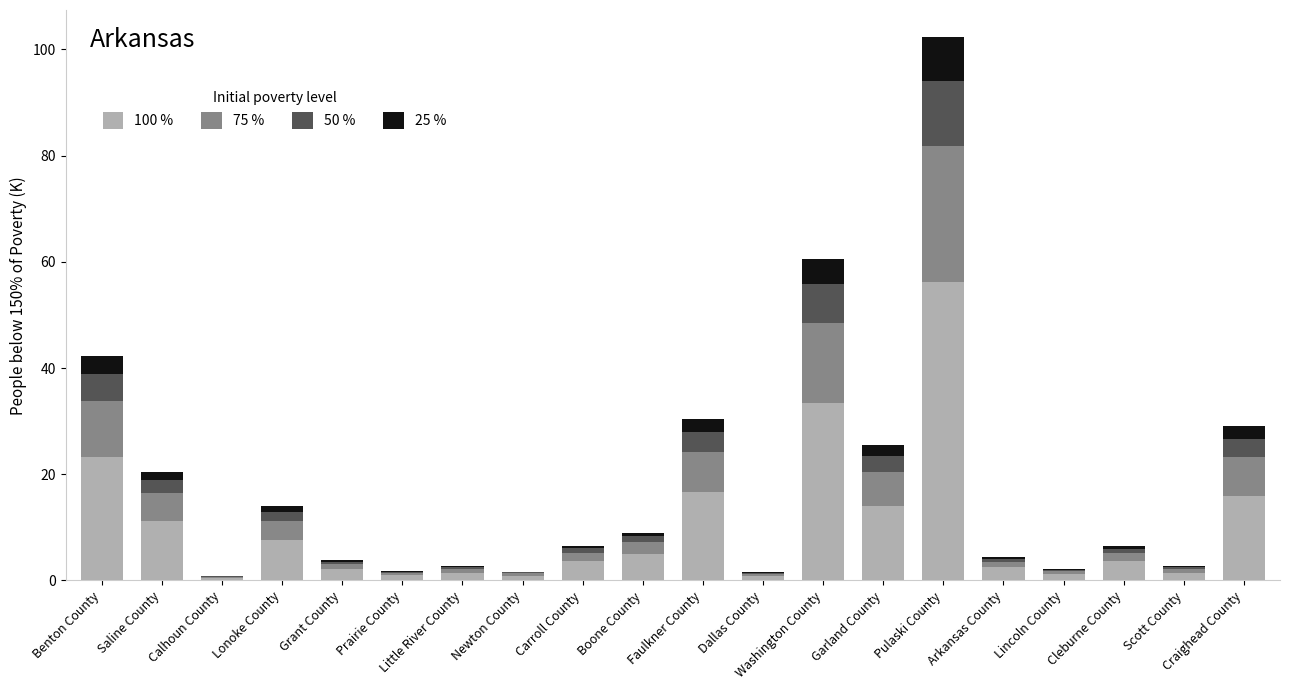

What is the total value across all series at Faulkner County?

30.3